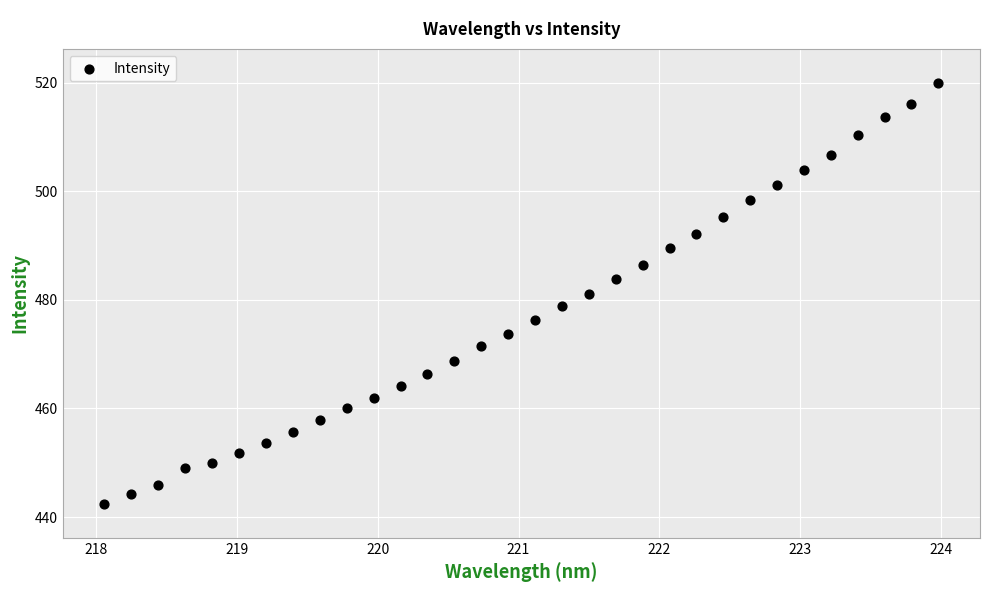

What is the range of Y values (max minus min)?

77.6